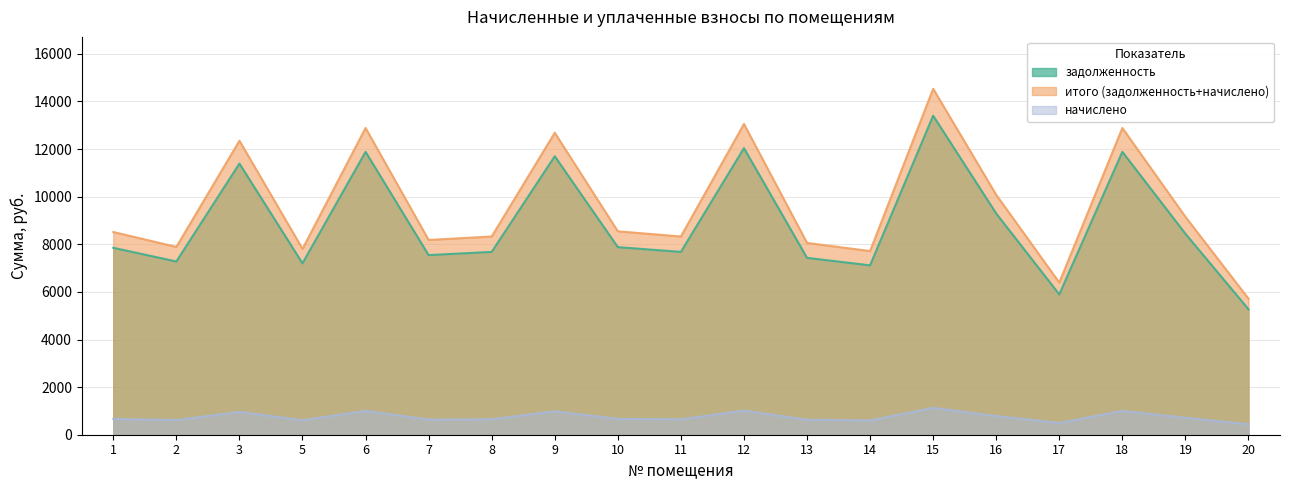

Reading right to left, list all the values displayed in this chart.

задолженность: 20=5270.4	19=8442.2	18=11883.0	17=5894.4	16=9292.8	15=13401.6	14=7115.4	13=7430.4	12=12038.4	11=7680.0	10=7879.8	9=11698.6	8=7680.0	7=7545.6	6=11883.0	5=7200.0	3=11389.4	2=7276.8	1=7852.8
итого (задолженность+начислено): 20=5715.1	19=9154.6	18=12885.6	17=6391.7	16=10076.9	15=14532.4	14=7715.8	13=8057.3	12=13054.1	11=8328.0	10=8544.7	9=12685.6	8=8328.0	7=8182.3	6=12885.6	5=7807.5	3=12350.4	2=7890.8	1=8515.4
начислено: 20=444.7	19=712.3	18=1002.6	17=497.3	16=784.1	15=1130.8	14=600.4	13=626.9	12=1015.7	11=648.0	10=664.9	9=987.1	8=648.0	7=636.7	6=1002.6	5=607.5	3=961.0	2=614.0	1=662.6